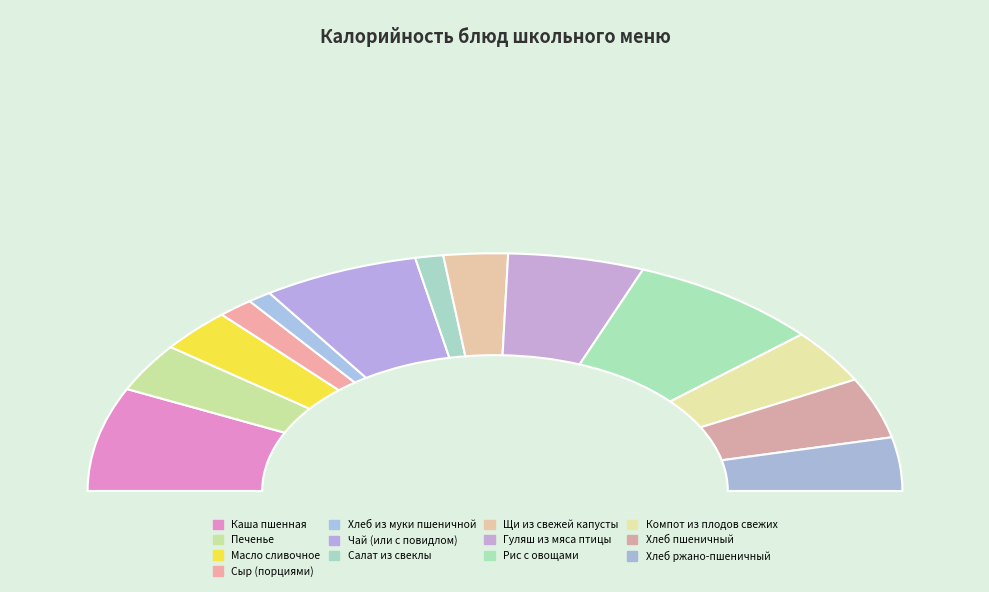

The Масло сливочное slice represents 6% of the pie. True or false?

True